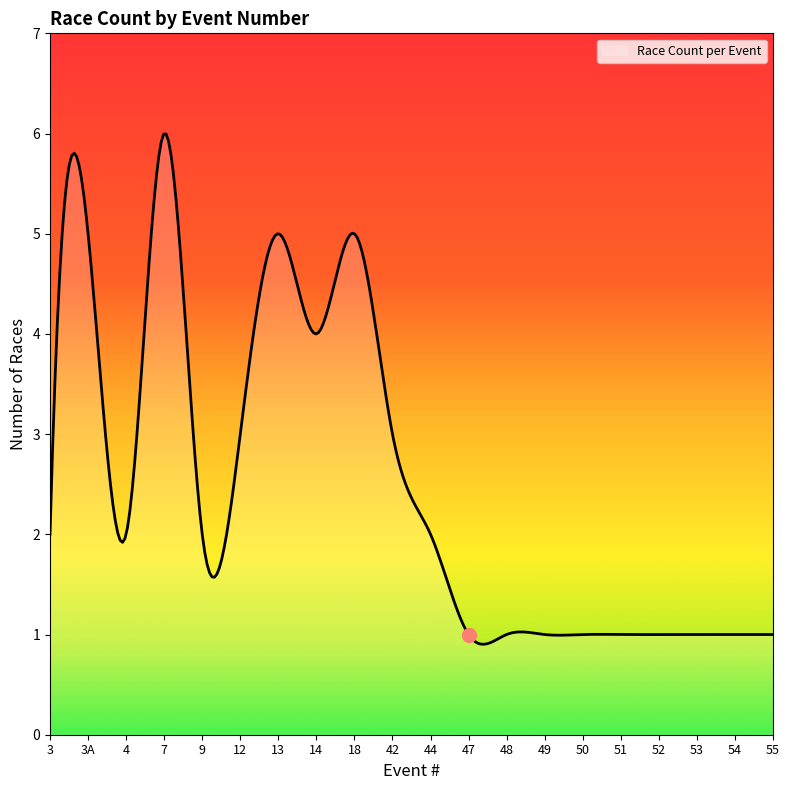

What is the minimum value shown in the chart?

0.9